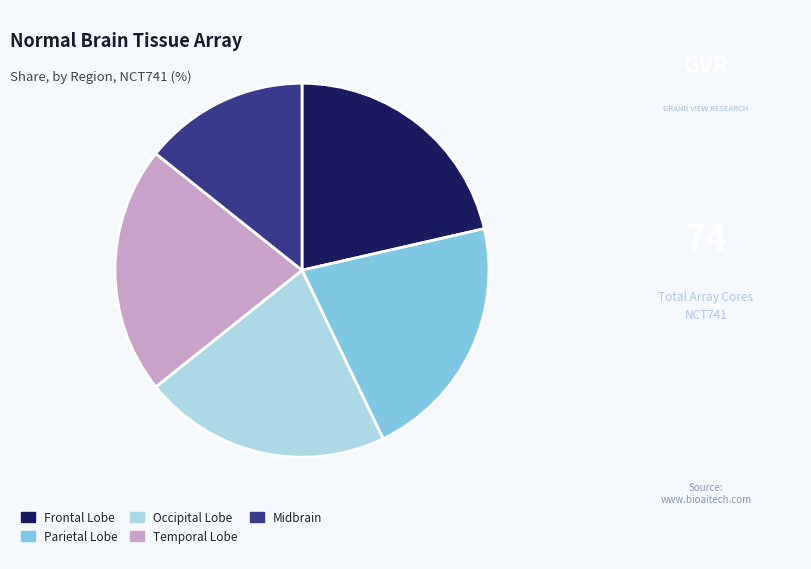

Combined, do Frontal Lobe and Parietal Lobe account for over 50%?

No